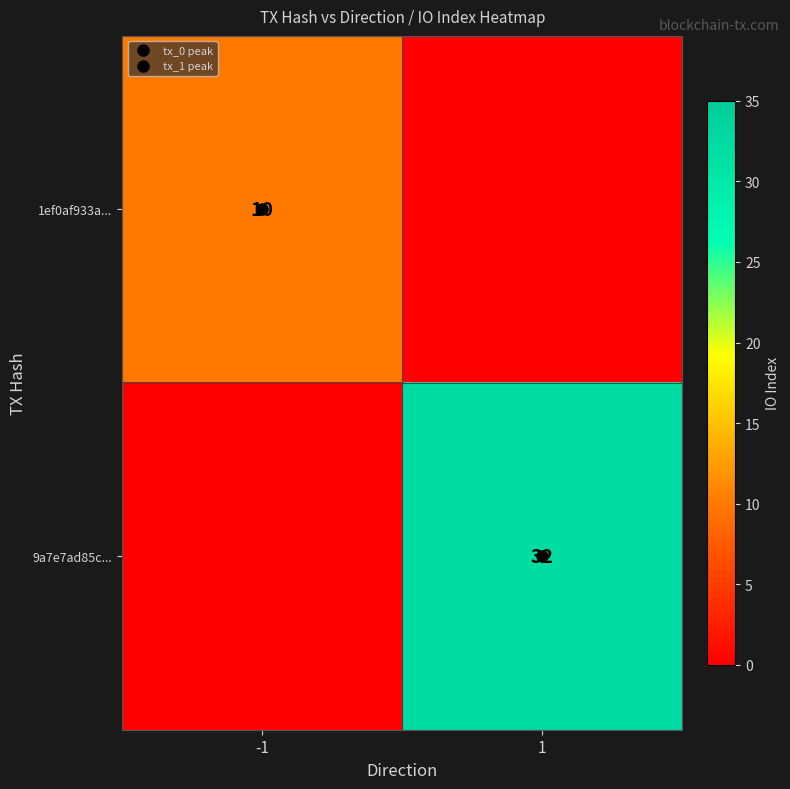

Between -1 and 1, which series saw the biggest shift?

9a7e7ad85c...